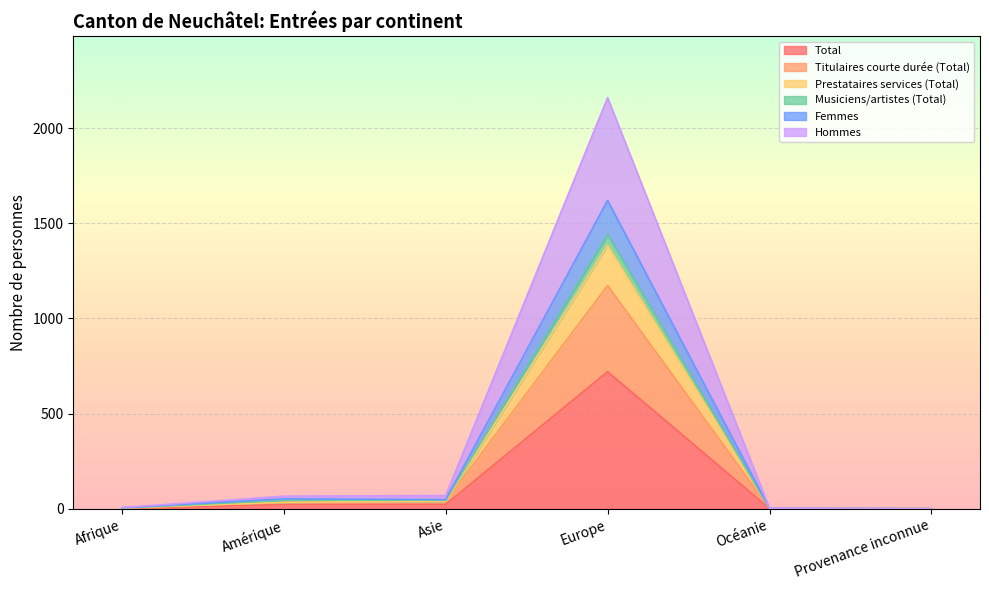

How many positive values does the Titulaires courte durée (Total) series have?

5